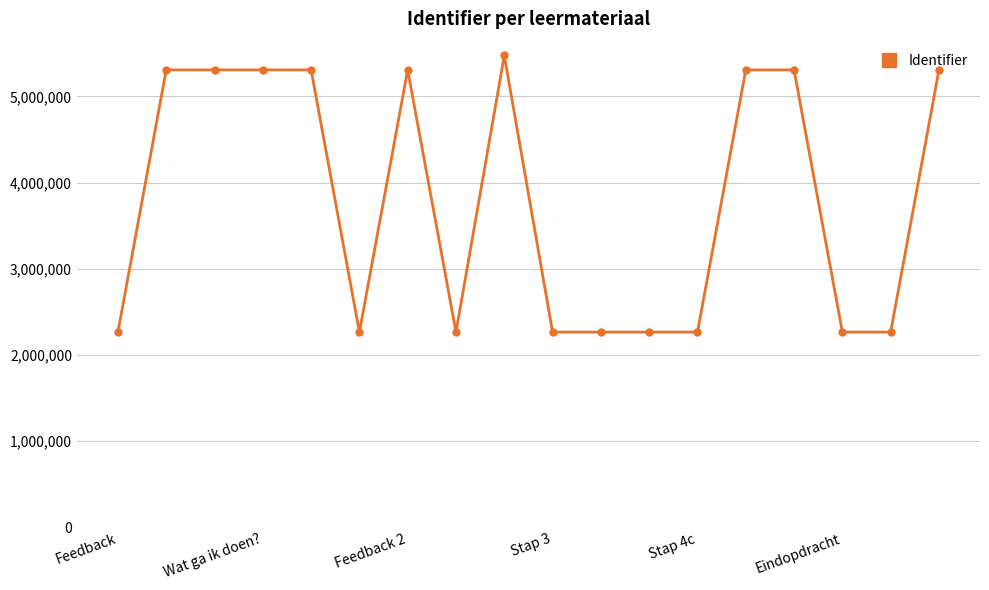

What is the value of the 4th point from the left?

5307290